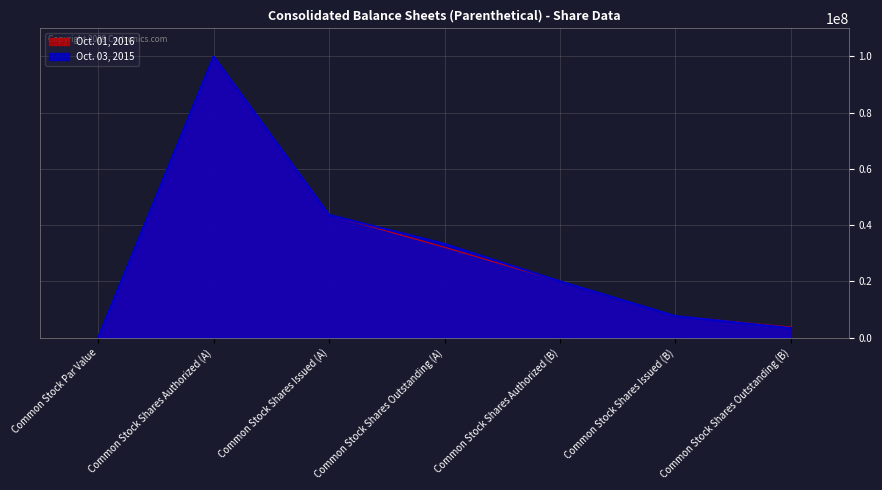

At which label does Oct. 01, 2016 first exceed 20000000?

Common Stock Shares Authorized (A)